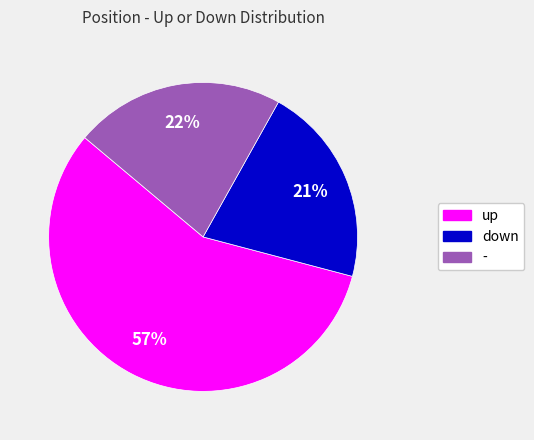

How many slices are in this pie chart?

3